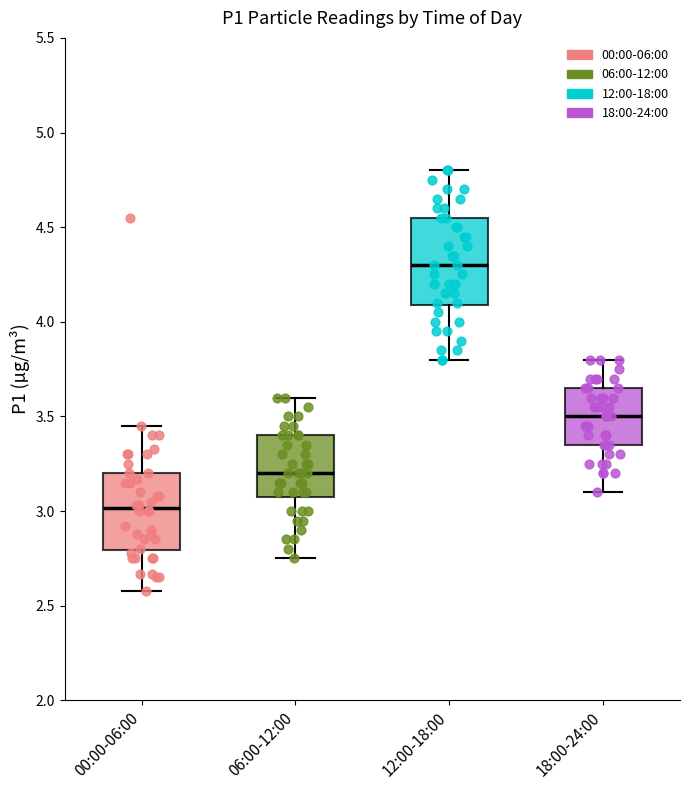

Which box is the tallest, from its lower edge to its upper edge?

12:00-18:00